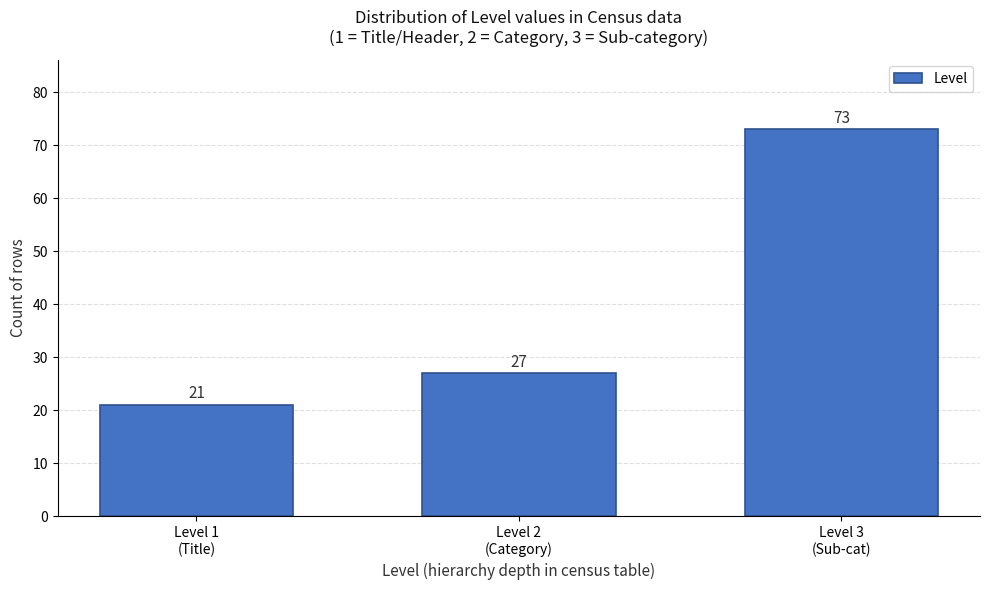

Reading left to right, transcribe all the data shown in this chart.

21	27	73